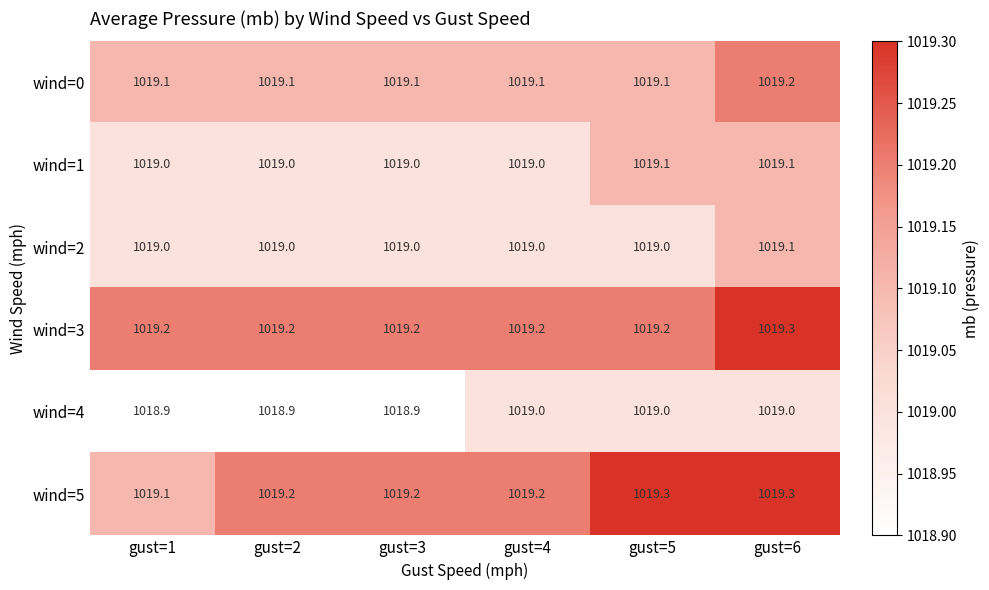

What is the sum of the wind=2 values at gust=2 and gust=4?

2038.0